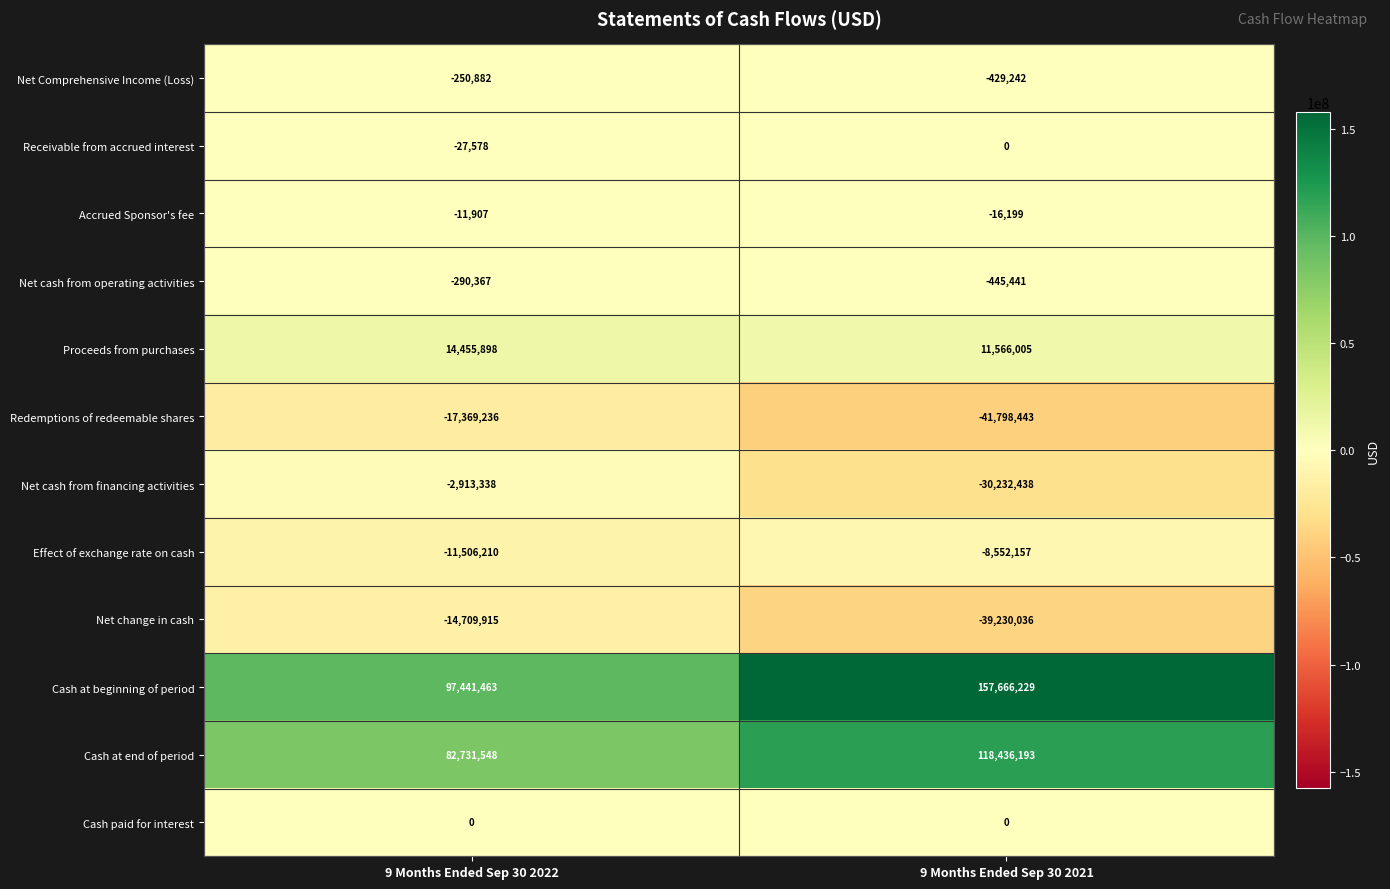

Which series has the largest range (max minus min)?

Cash at beginning of period